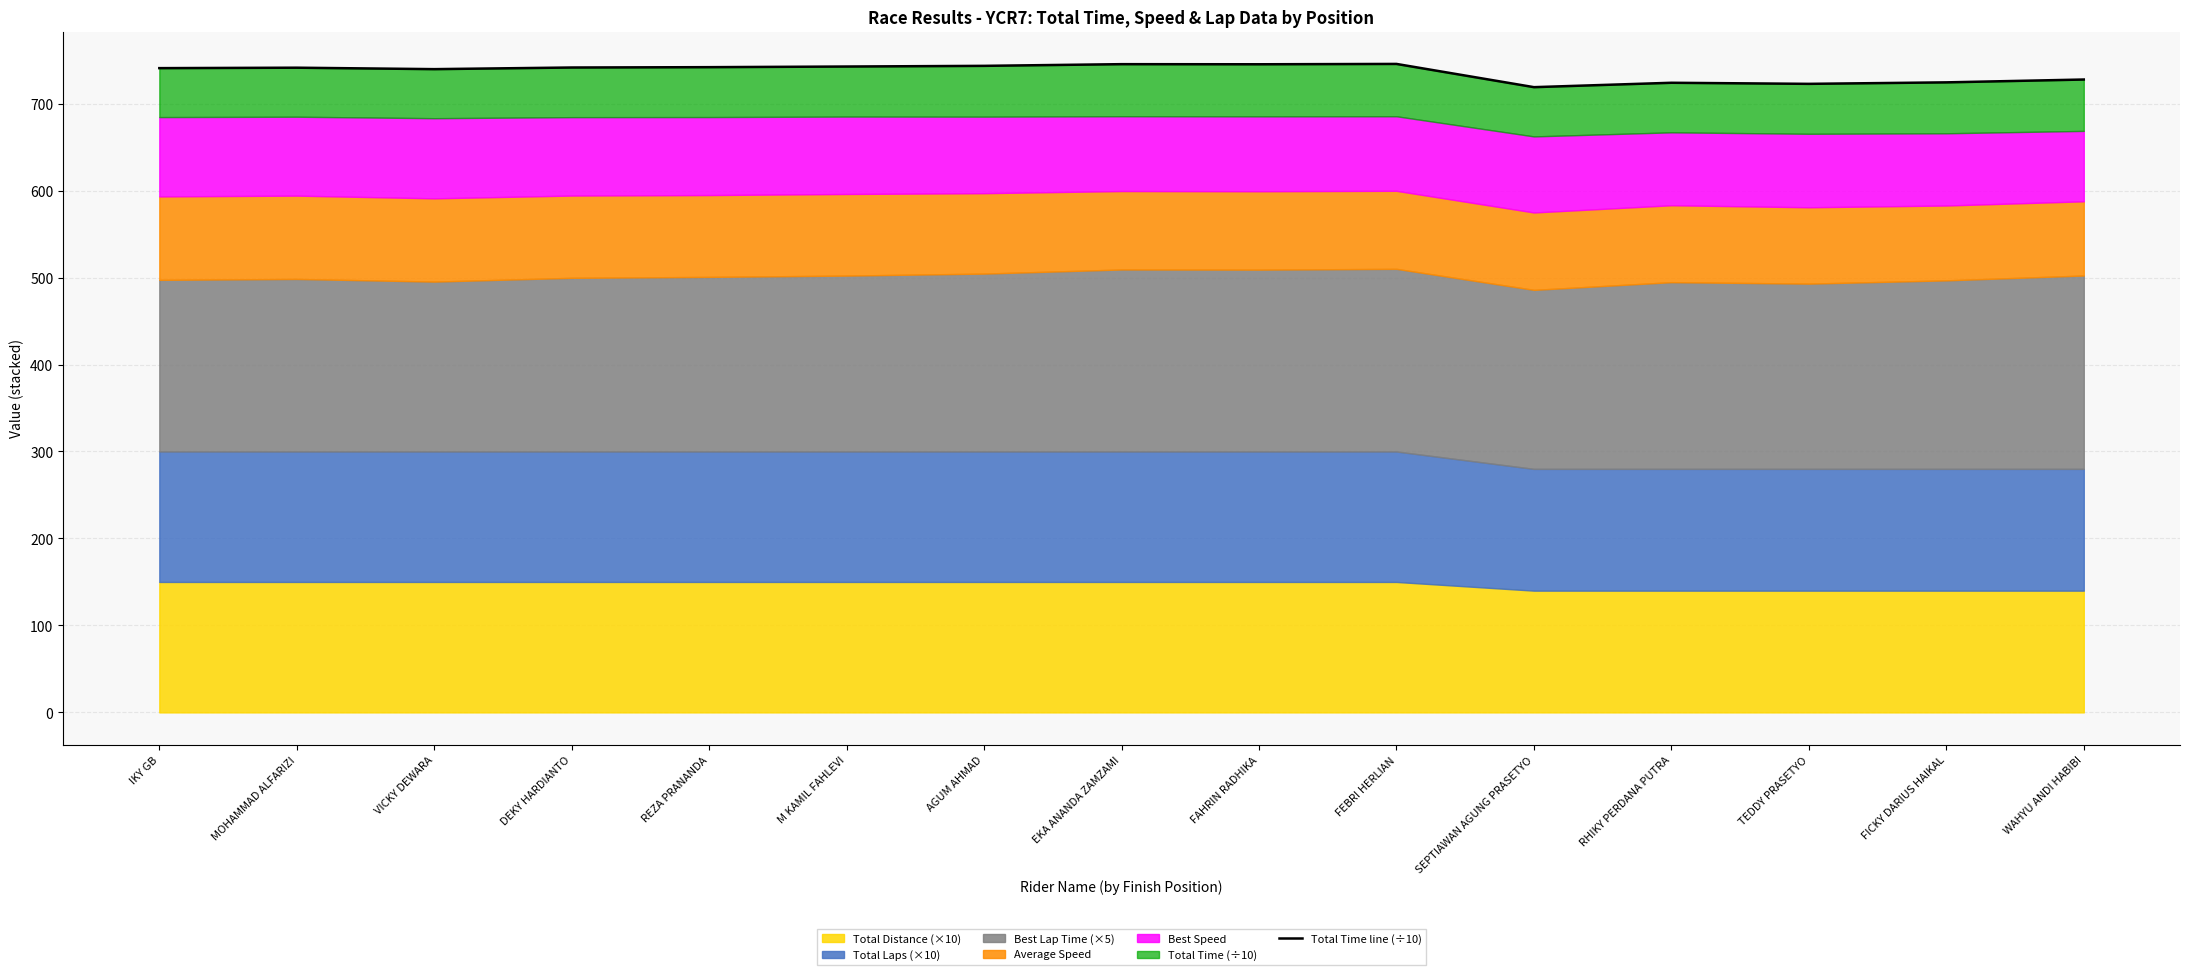

What is the difference between the maximum and second lowest values?

22.9